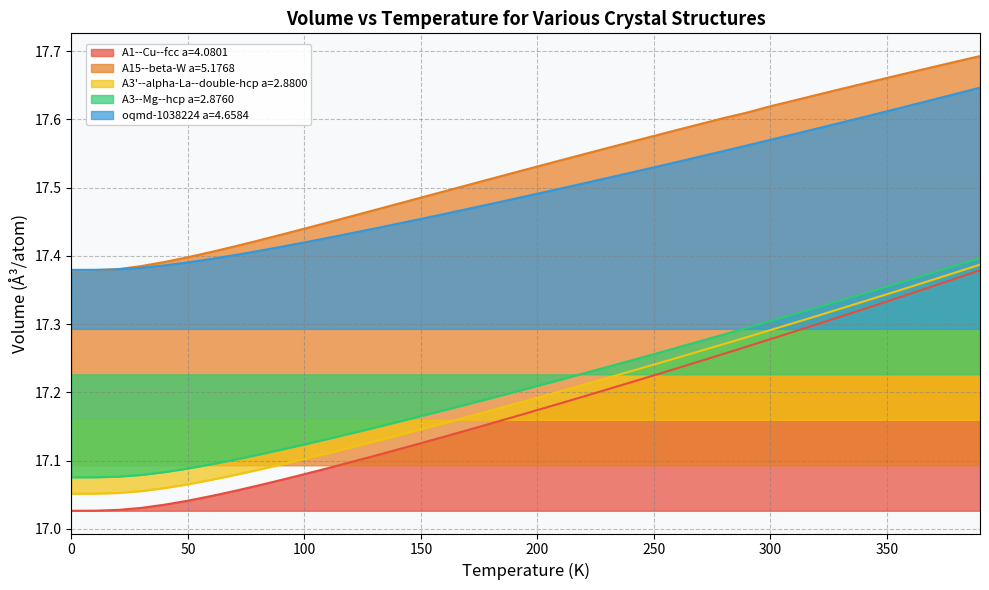

What are all the series names shown in the legend?

A1--Cu--fcc a=4.0801, A15--beta-W a=5.1768, A3'--alpha-La--double-hcp a=2.8800, A3--Mg--hcp a=2.8760, oqmd-1038224 a=4.6584